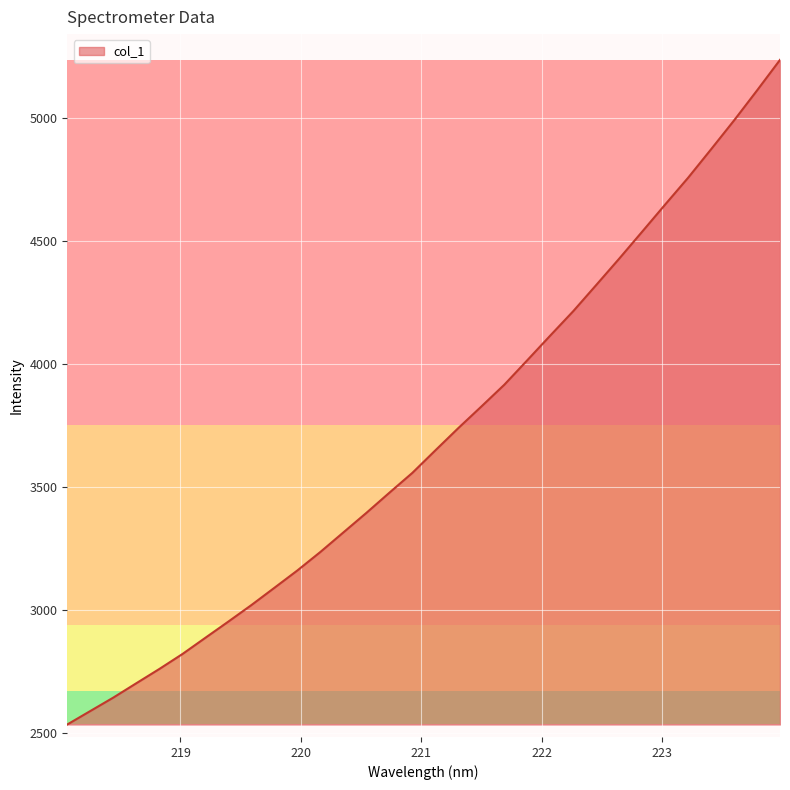

What is the difference between the maximum and minimum values?

2701.7